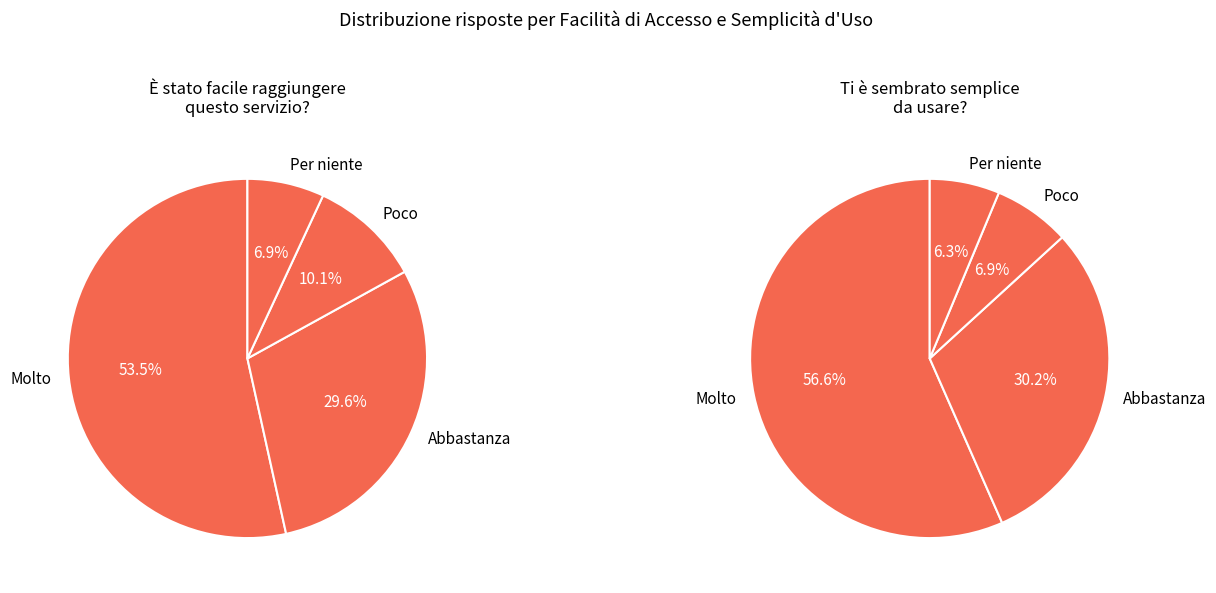

Is Poco the majority of the pie?

No